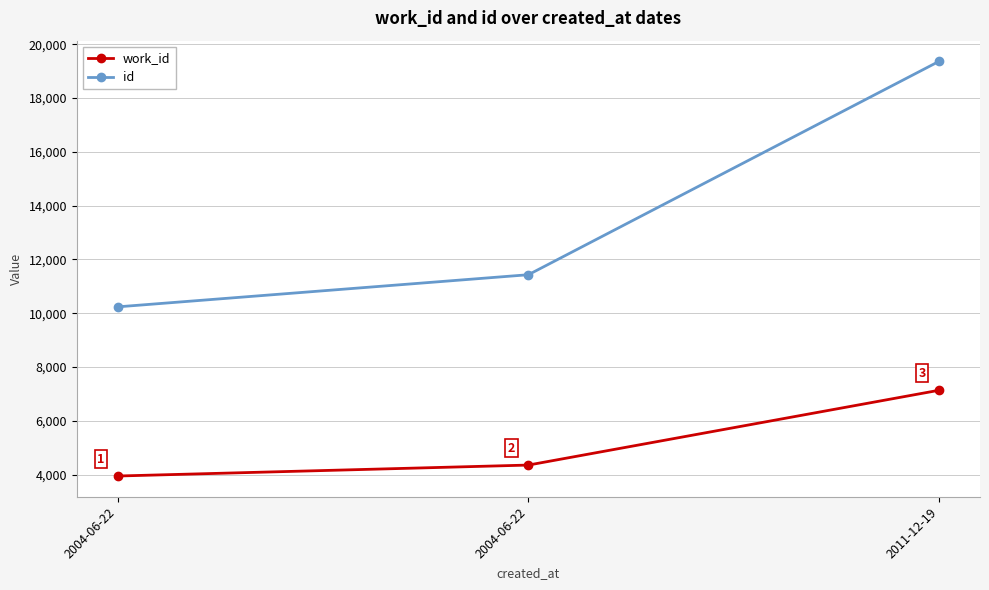

How many data points in id are less than 11429?

1